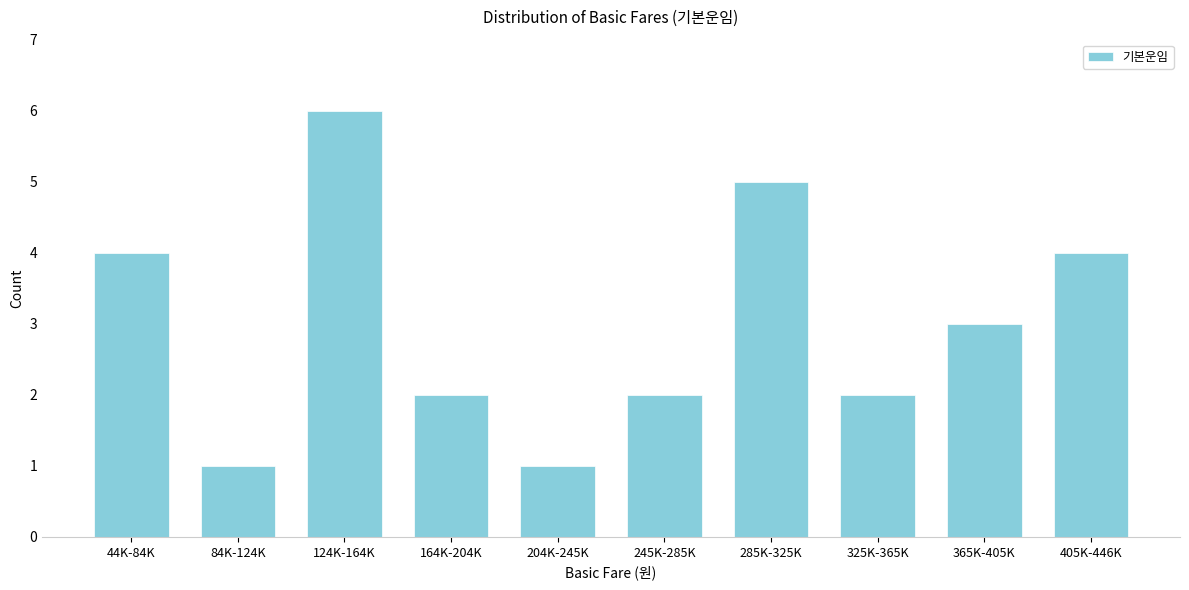

Reading left to right, extract all data points from this chart.

4	1	6	2	1	2	5	2	3	4